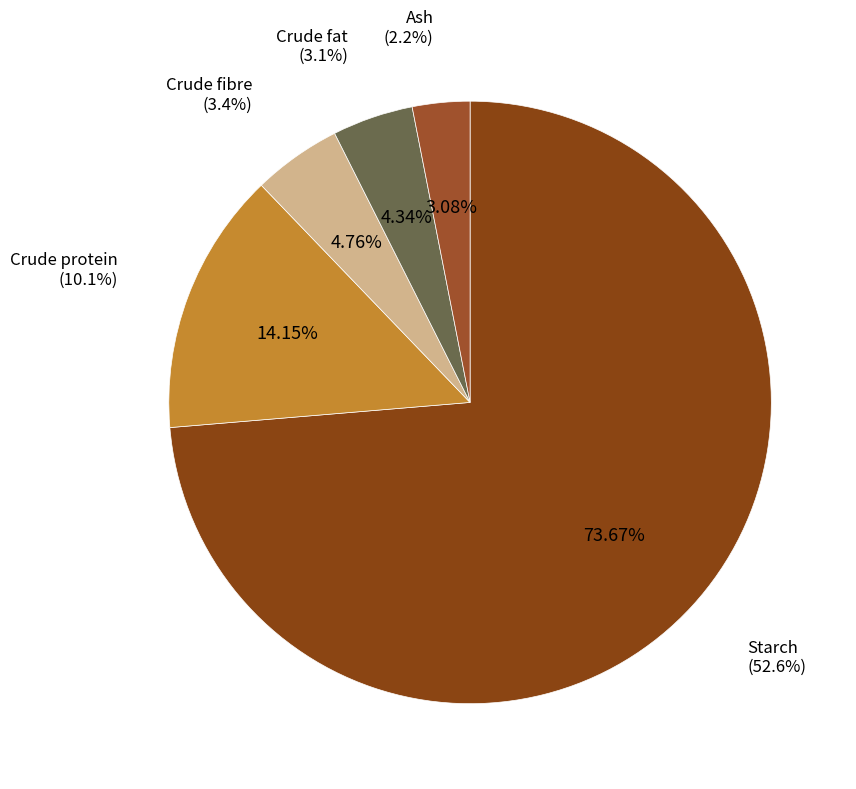

What is the total percentage of Crude fat
(3.1%) and Crude fibre
(3.4%)?

9.1%